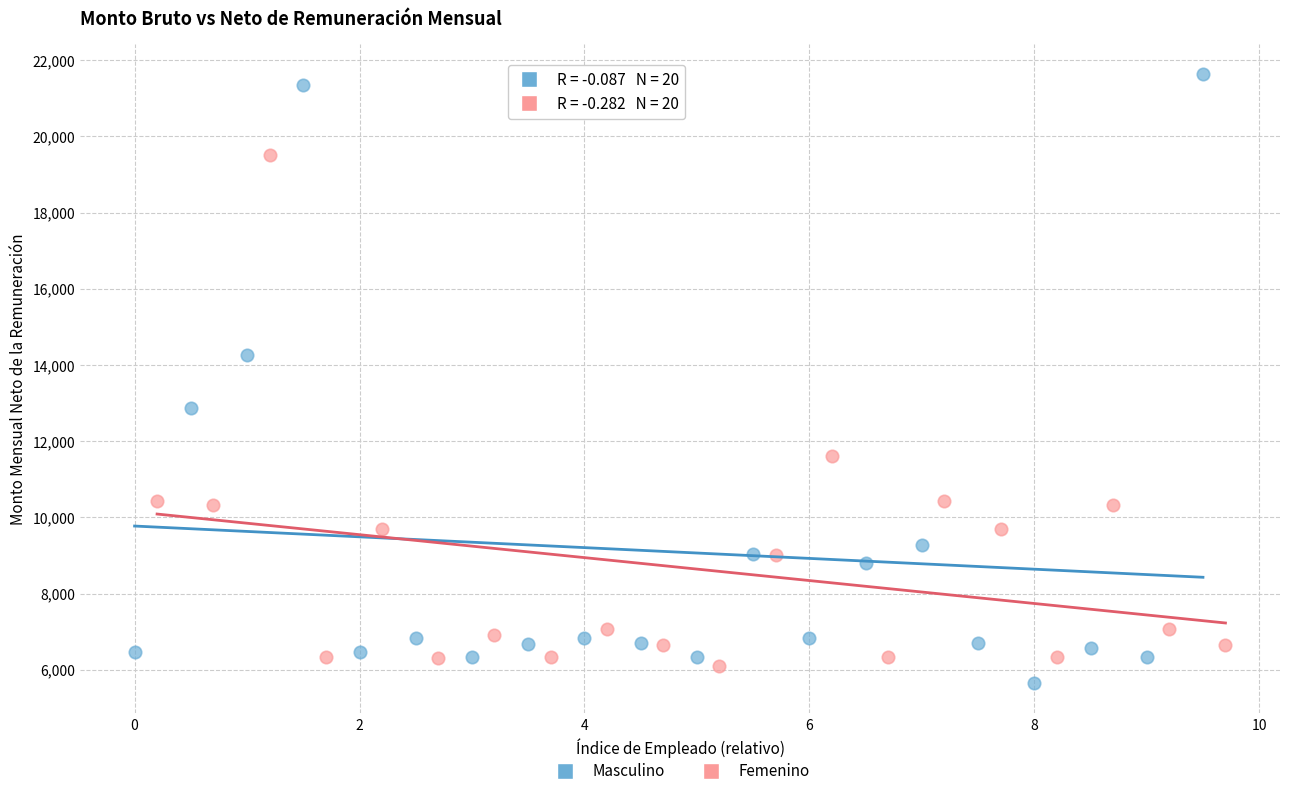

Which series has the widest spread of Y values?

Masculino